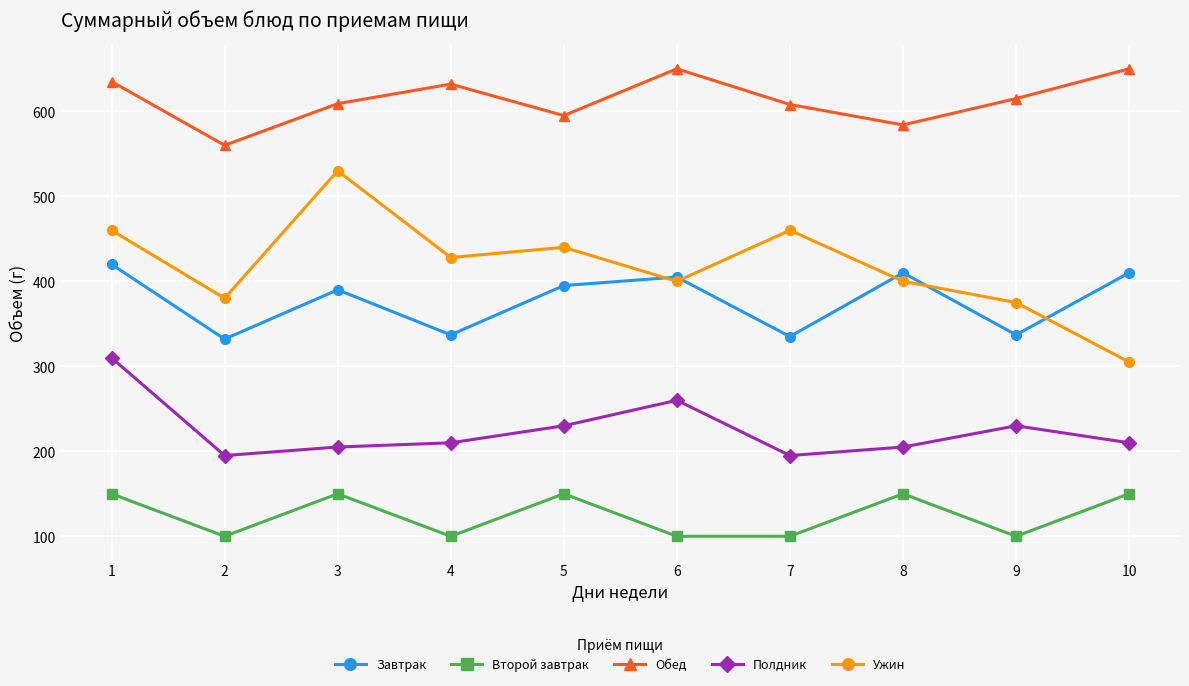

What is the total value across all series at 7?

1698